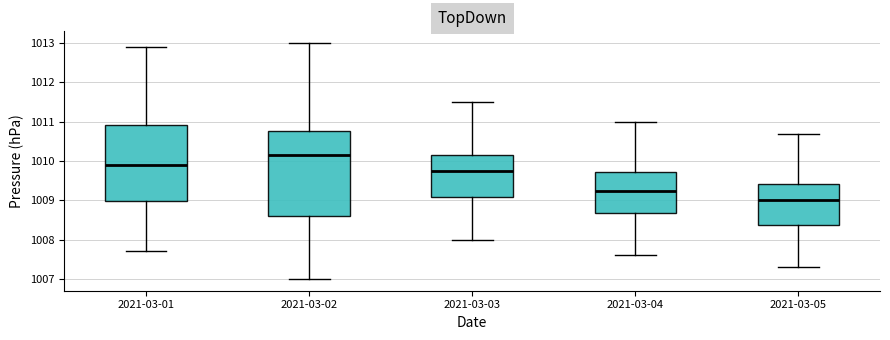

Which box is the tallest, from its lower edge to its upper edge?

2021-03-02